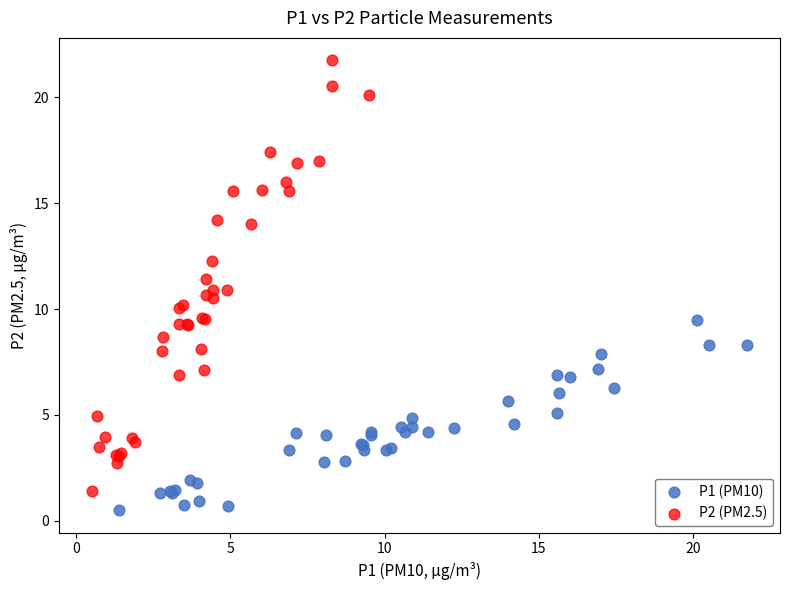

Which series reaches the maximum Y coordinate?

P2 (PM2.5)